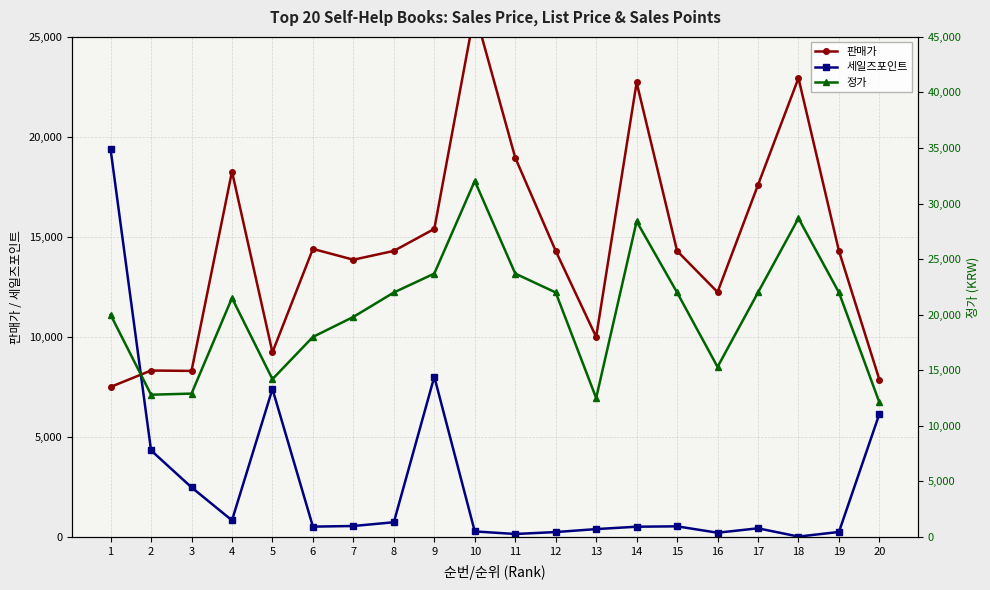

What is the value of the 세일즈포인트 point at the 11th from the left?

148